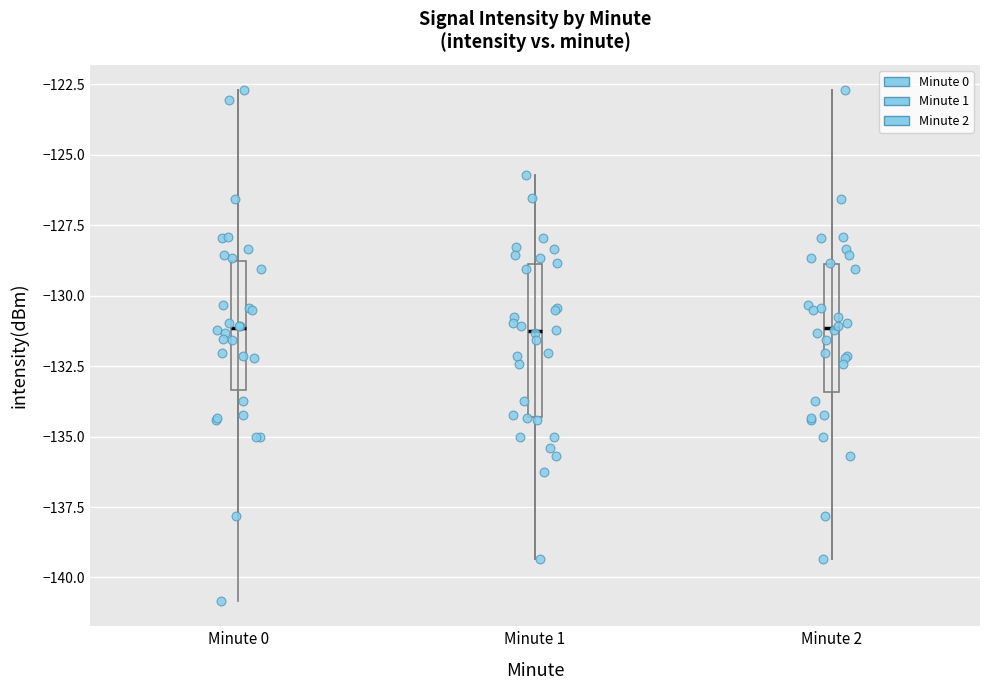

Where does the upper whisker of the box for Minute 2 end on the y-axis? The values are not printed on the chart, so give them approximately, as read against the axis.

-122.5